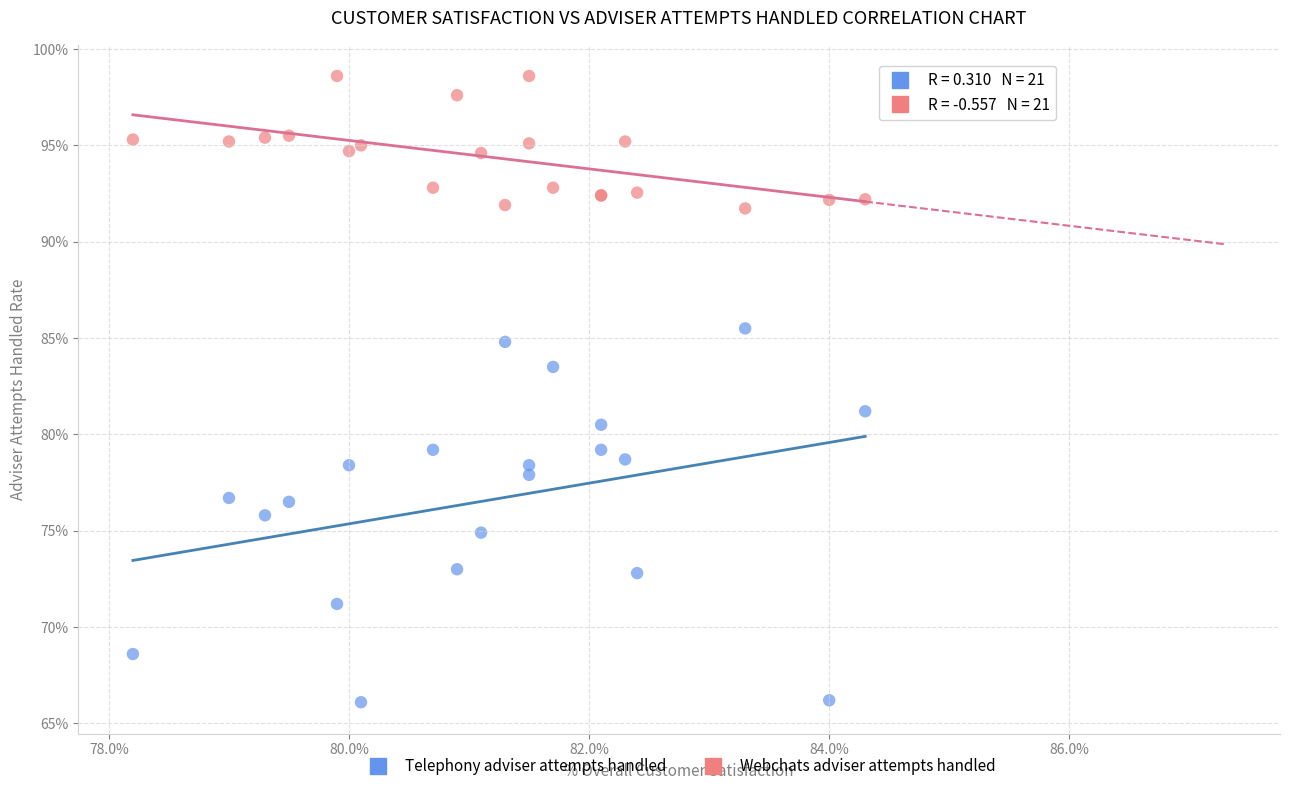

What are all the series names shown in the legend?

Telephony adviser attempts handled, Webchats adviser attempts handled